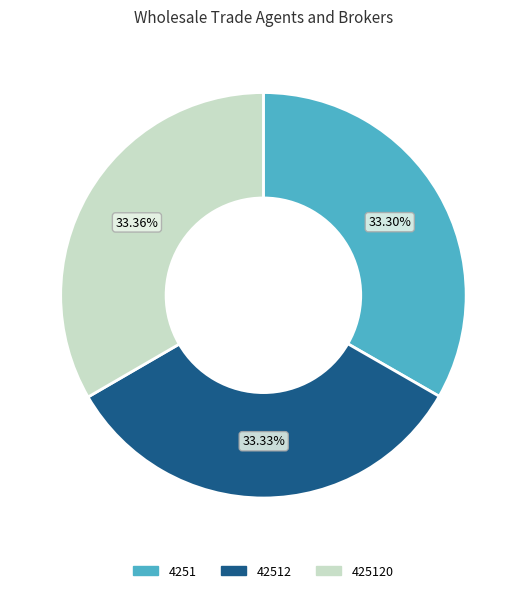

Does 4251 represent more than half of the total?

No